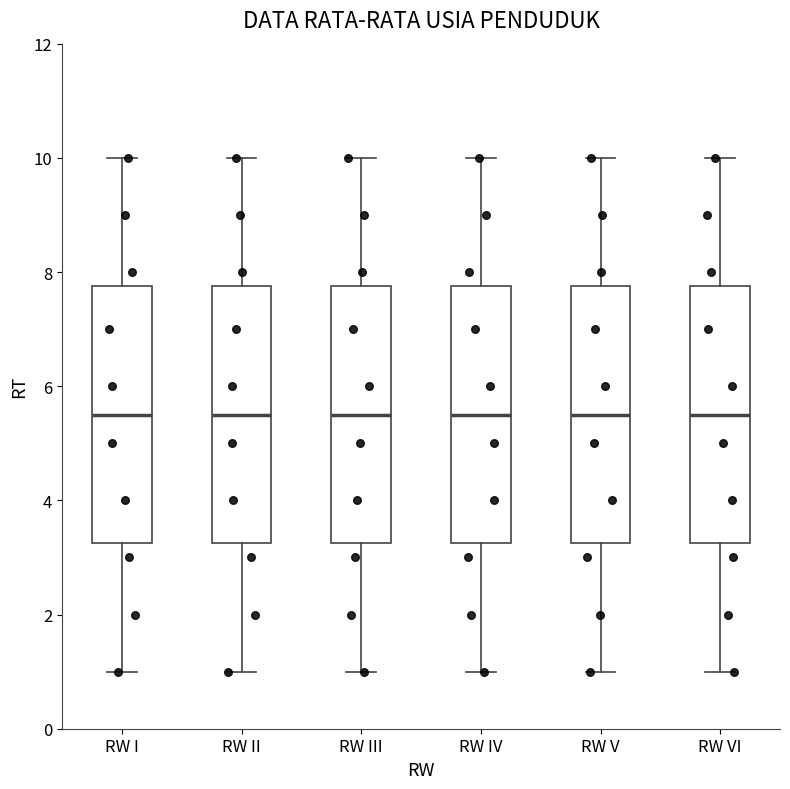

Reading left to right, transcribe this box plot: for each box, give where its median line is, the range the box spans, and where its two whiskers end, as read against the y-axis. The values are not printed on the chart, so give them approximately, as read against the axis.

RW I: median 5.6, box 3.2 to 7.8, whiskers 1.0 to 10.0
RW II: median 5.6, box 3.2 to 7.8, whiskers 1.0 to 10.0
RW III: median 5.6, box 3.2 to 7.8, whiskers 1.0 to 10.0
RW IV: median 5.6, box 3.2 to 7.8, whiskers 1.0 to 10.0
RW V: median 5.6, box 3.2 to 7.8, whiskers 1.0 to 10.0
RW VI: median 5.6, box 3.2 to 7.8, whiskers 1.0 to 10.0